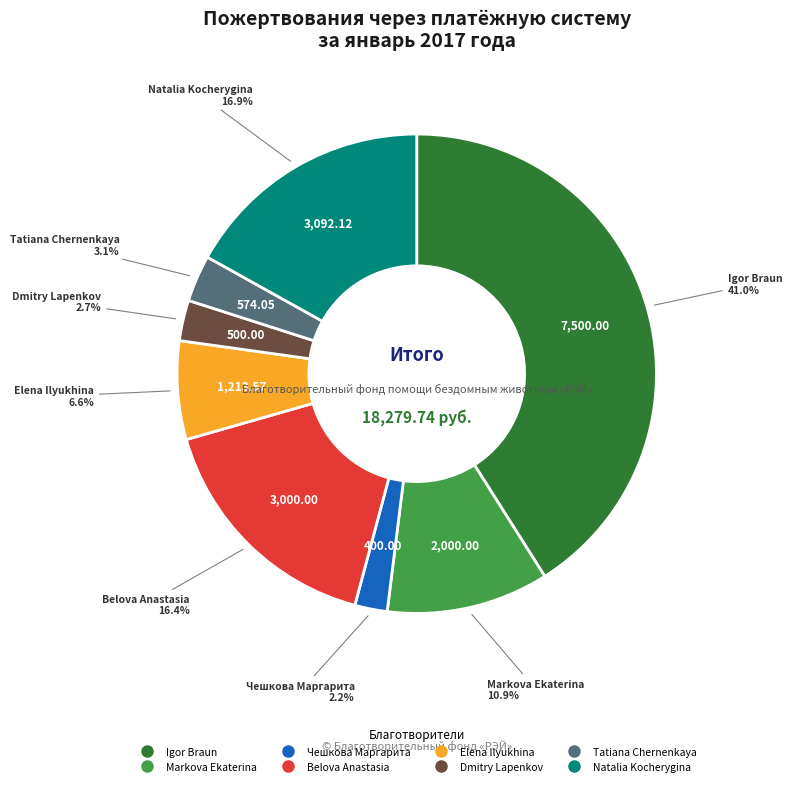

Is the sum of Igor Braun and Markova Ekaterina greater than half?

Yes